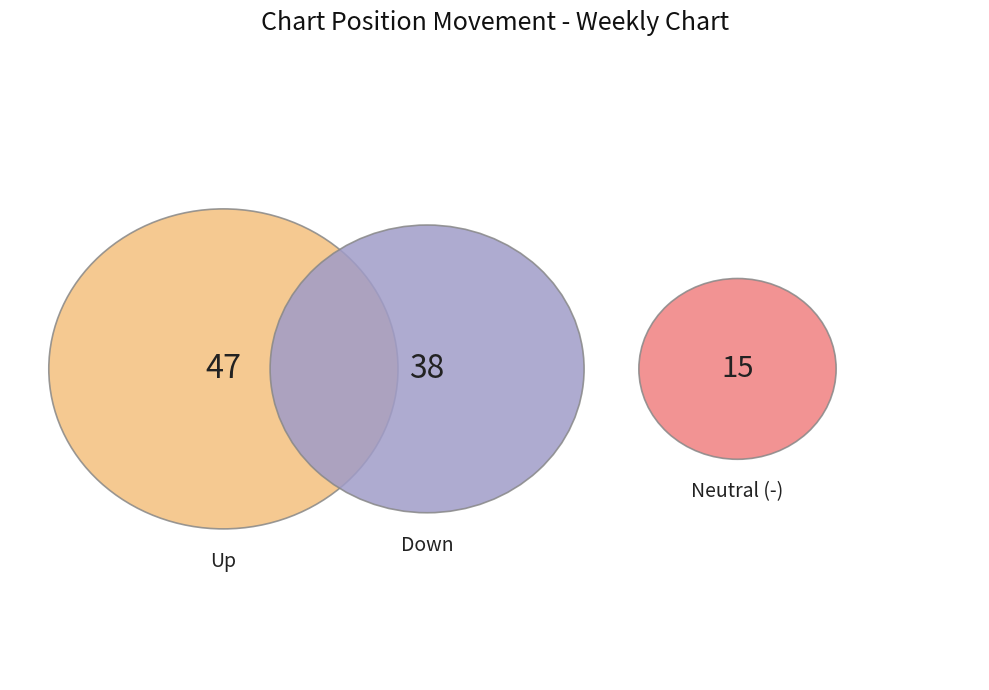

The - slice represents 11% of the pie. True or false?

False